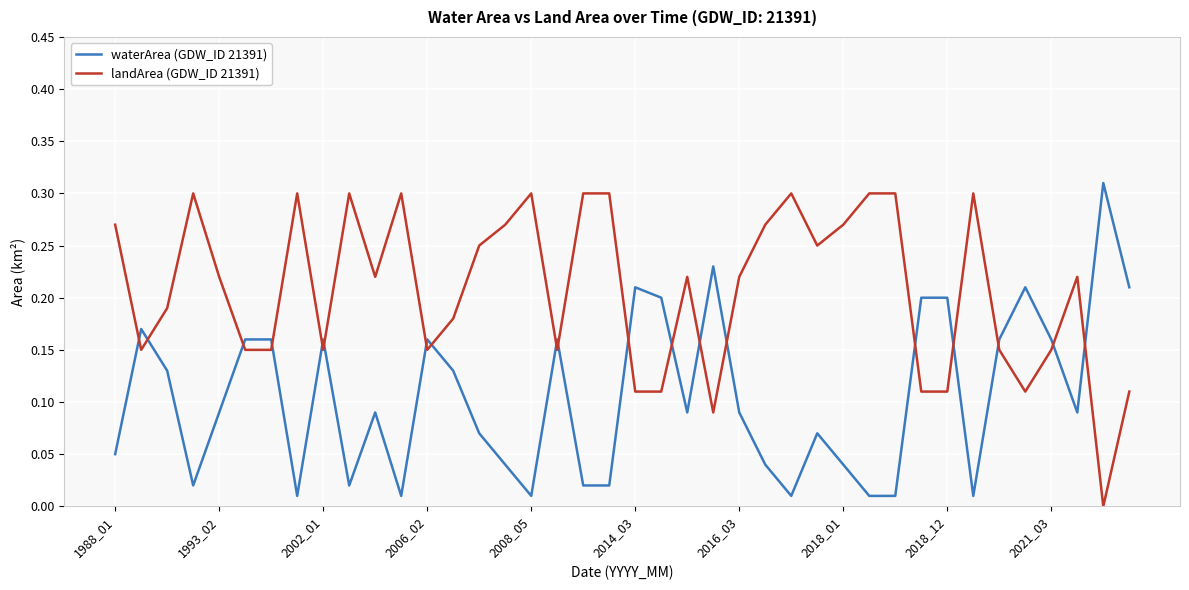

List the series in order of their overall mean, highest first.

landArea (GDW_ID 21391), waterArea (GDW_ID 21391)